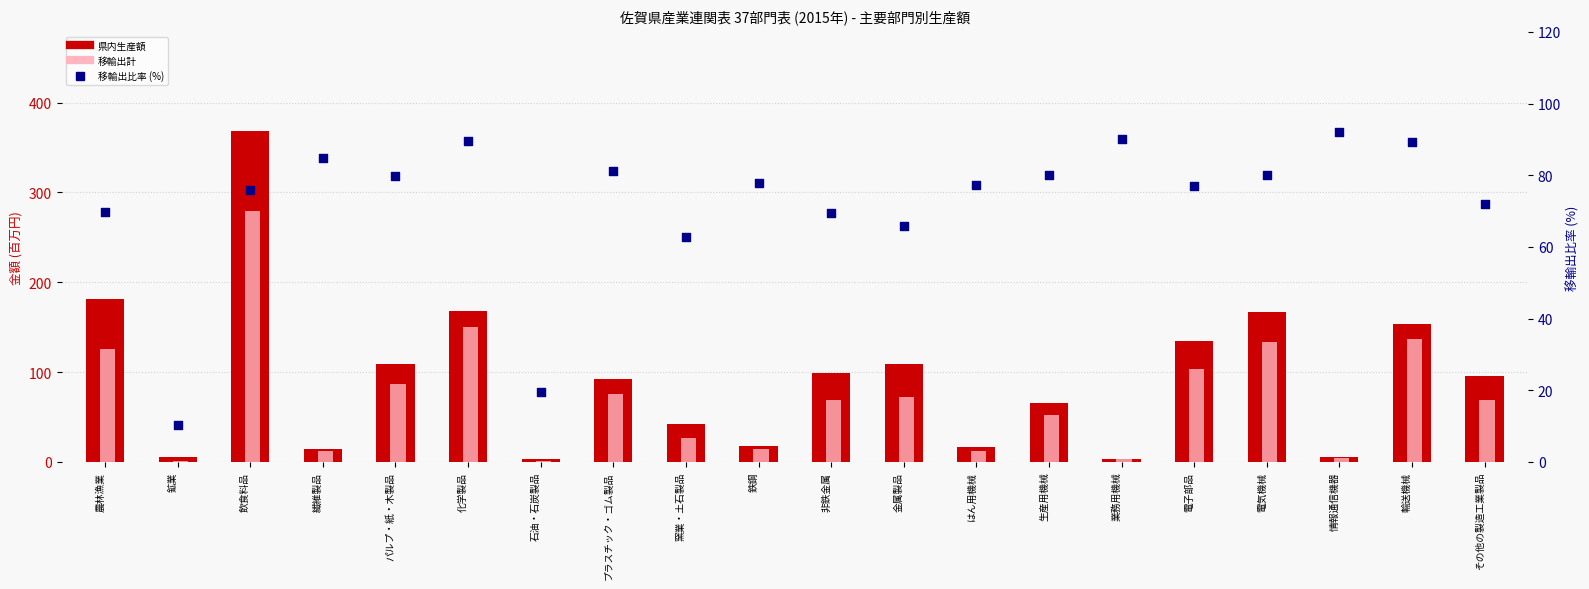

What is the total value across all series at 非鉄金属?

236.7